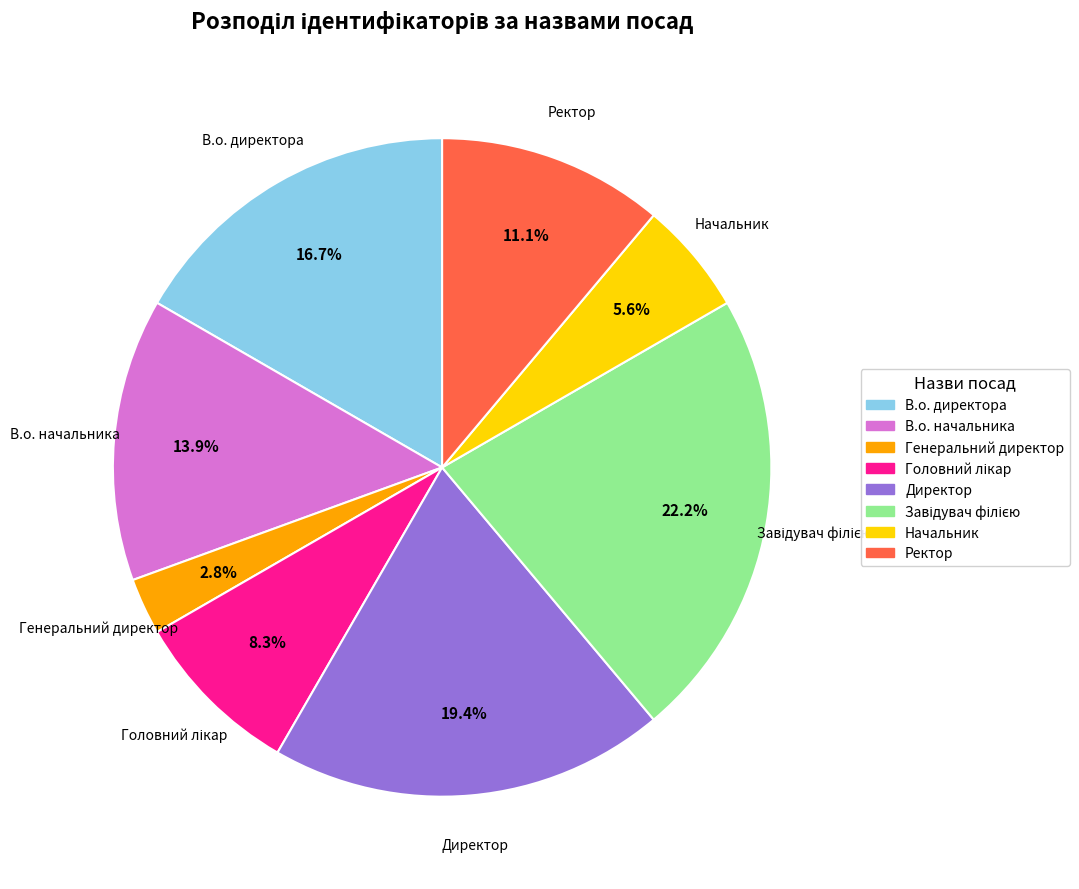

To the nearest percent, what portion does Директор represent?

19%